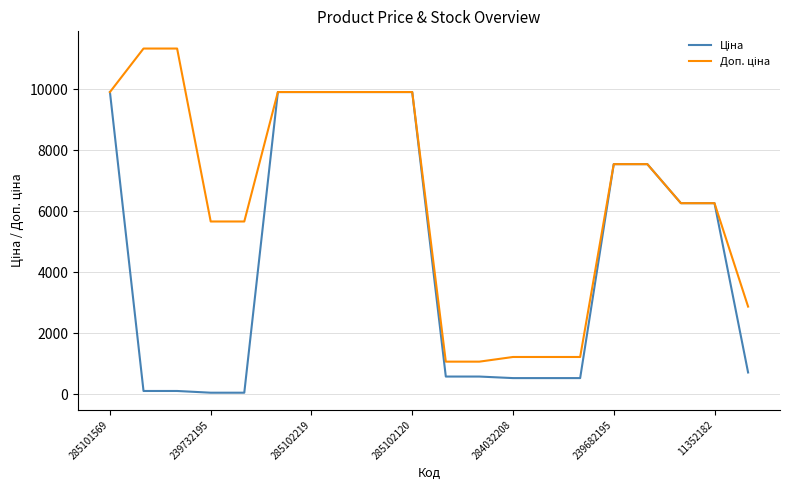

What is the maximum value shown in the chart?

11334.0